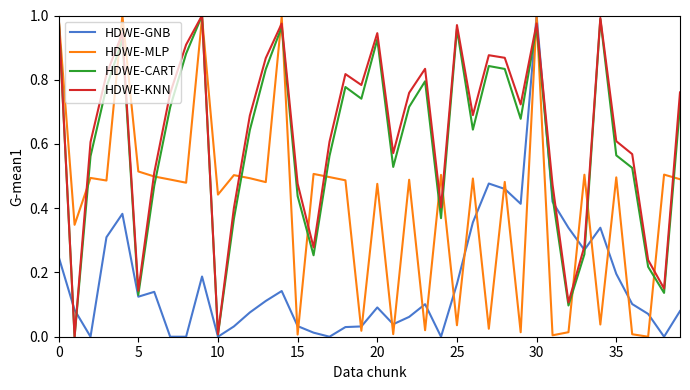

What is the sum of all HDWE-GNB values?

6.9